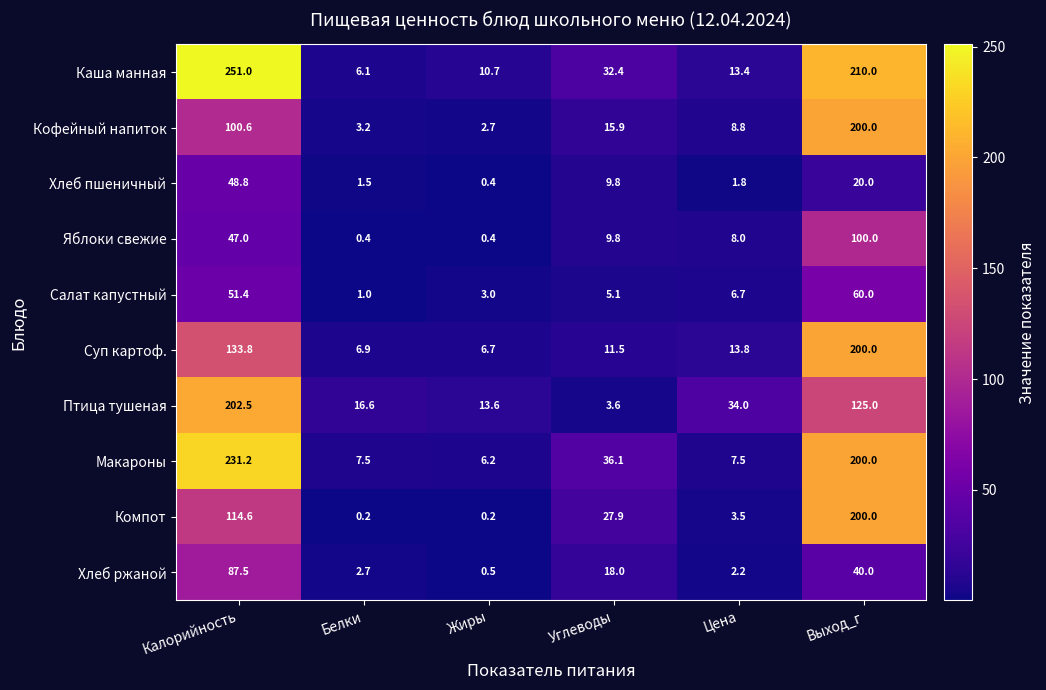

What is the difference between the highest and lowest values at Жиры?

13.4